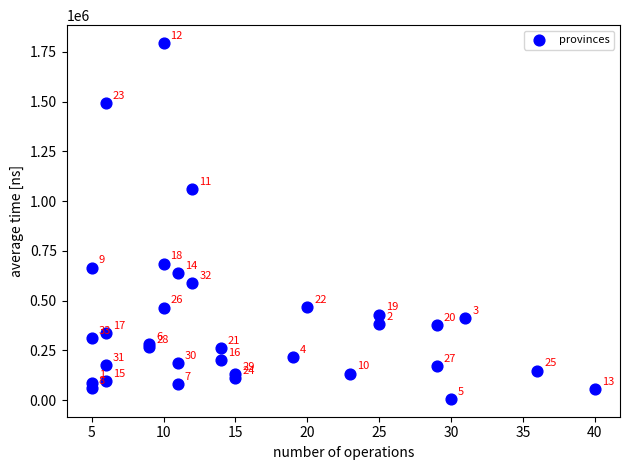

What Y value in the scatter plot is closest to 900635?

1061869.6